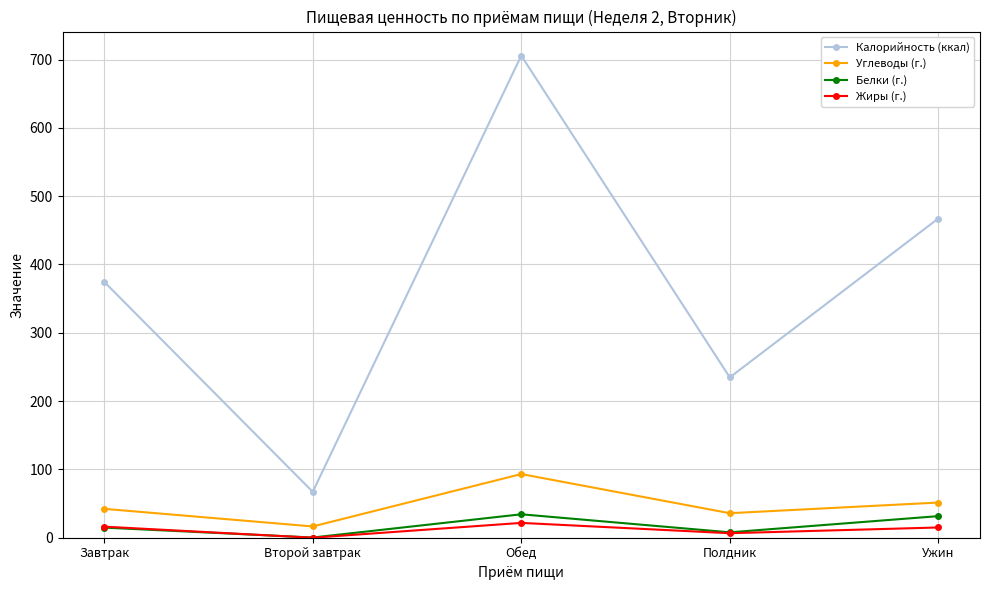

What is the lowest value of the Калорийность (ккал) series?

67.2